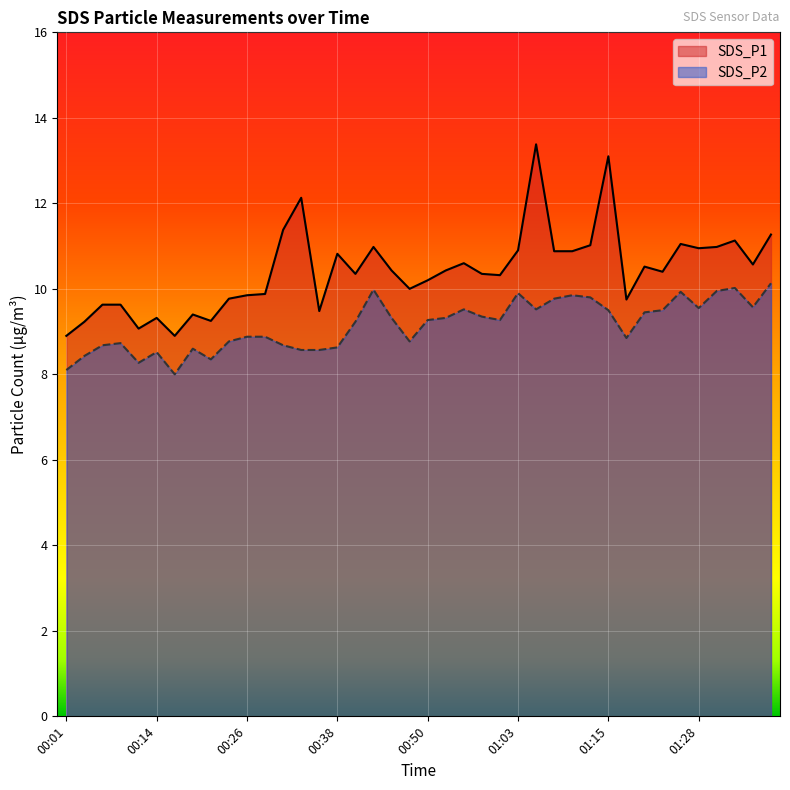

What is the difference between the highest and lowest values at 00:06?

1.0